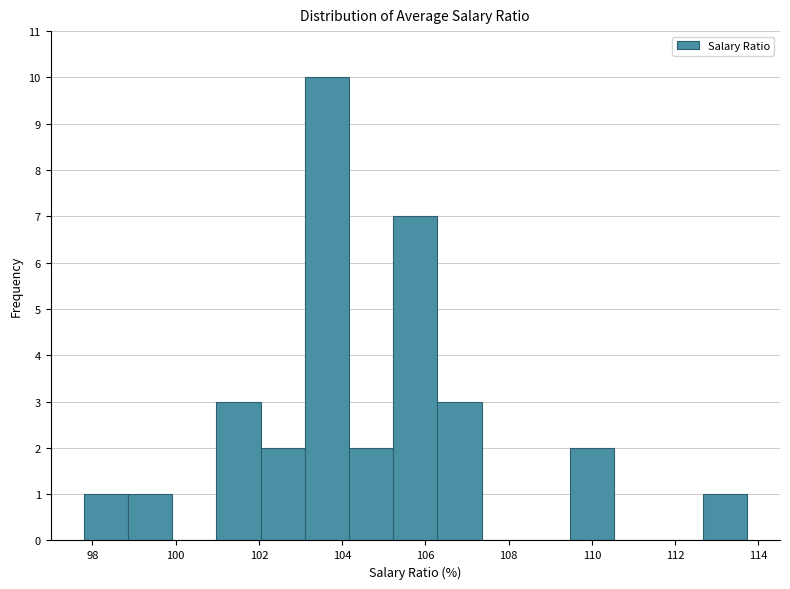

Reading left to right, transcribe this chart: for each bar, give the range it covers on the x-axis and its height. Neither the bar edges nor the heights are printed on the chart, so give them approximately, as read against the axes.

97.8 to 98.8: 1
98.8 to 100.0: 1
100.0 to 101.0: 0
101.0 to 102.0: 3
102.0 to 103.2: 2
103.2 to 104.2: 10
104.2 to 105.2: 2
105.2 to 106.2: 7
106.2 to 107.4: 3
107.4 to 108.4: 0
108.4 to 109.4: 0
109.4 to 110.6: 2
110.6 to 111.6: 0
111.6 to 112.6: 0
112.6 to 113.8: 1